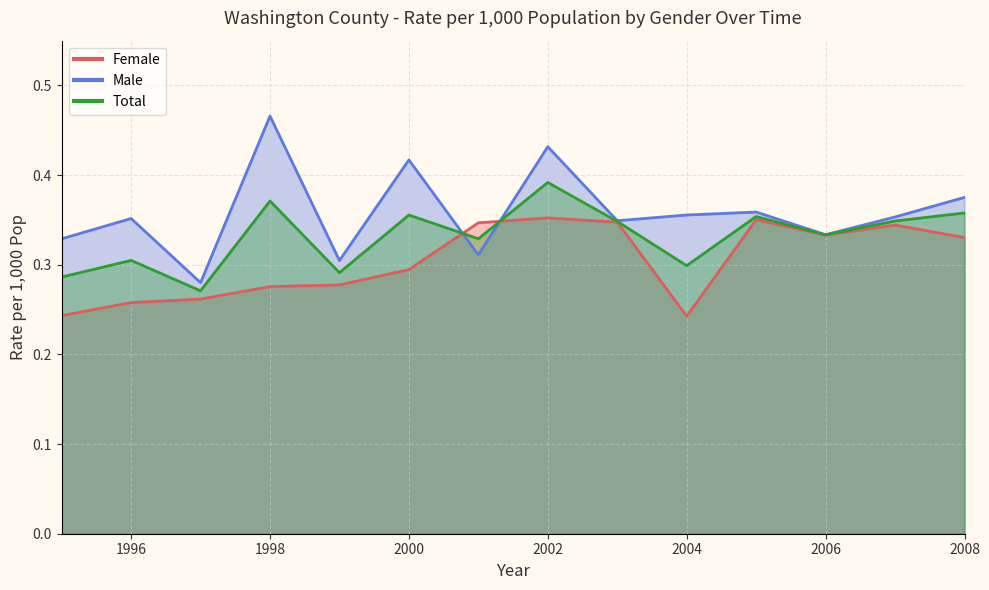

Which series has the largest range (max minus min)?

Male